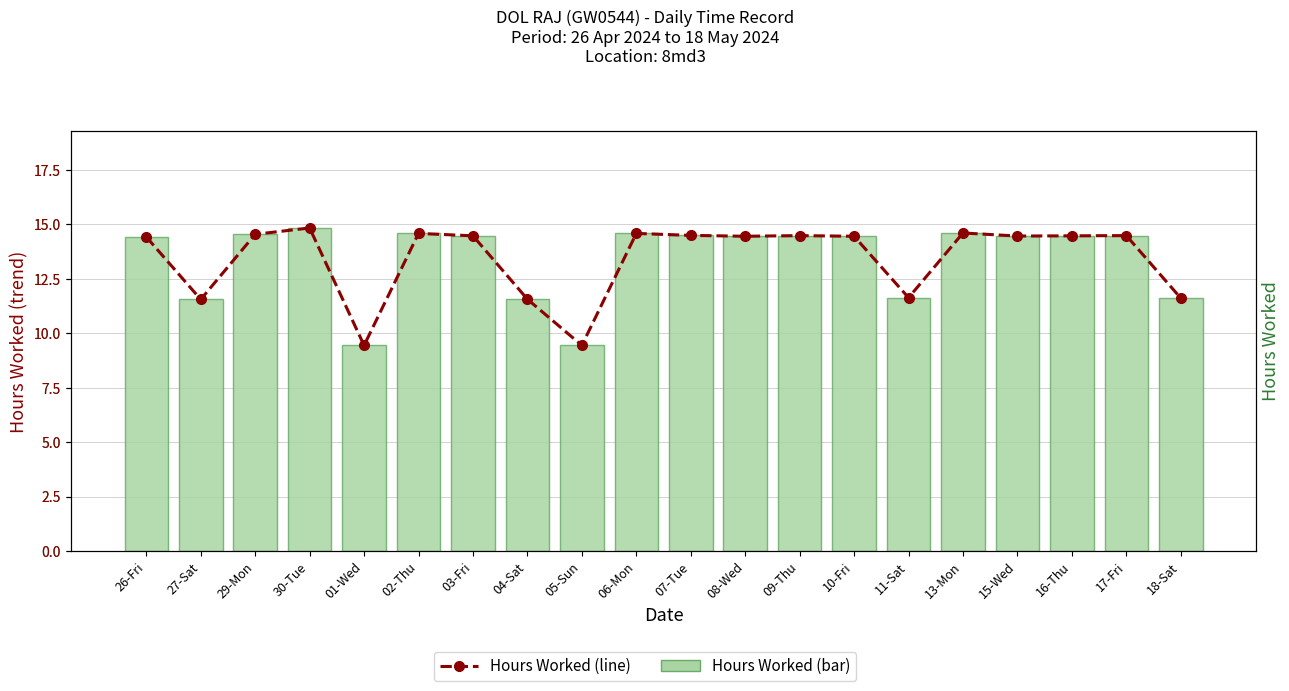

Reading left to right, what are all the values shown in this chart?

Hours Worked: 14.4	11.6	14.5	14.8	9.4	14.6	14.5	11.6	9.4	14.6	14.5	14.4	14.5	14.4	11.6	14.6	14.5	14.5	14.5	11.6
Hours Worked (trend): 14.4	11.6	14.5	14.8	9.4	14.6	14.5	11.6	9.4	14.6	14.5	14.4	14.5	14.4	11.6	14.6	14.5	14.5	14.5	11.6